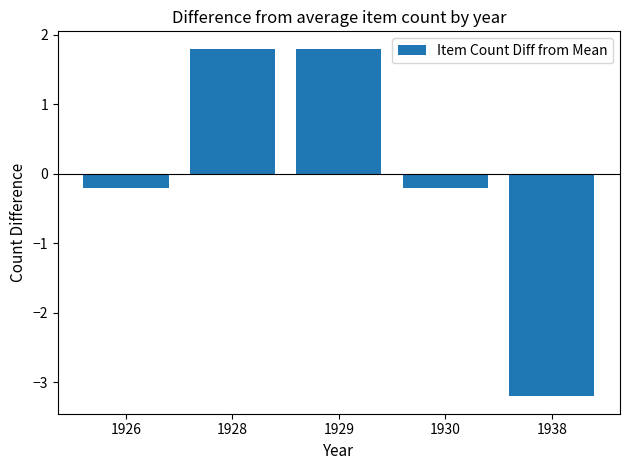

What is the difference between the maximum and second lowest values?

2.0